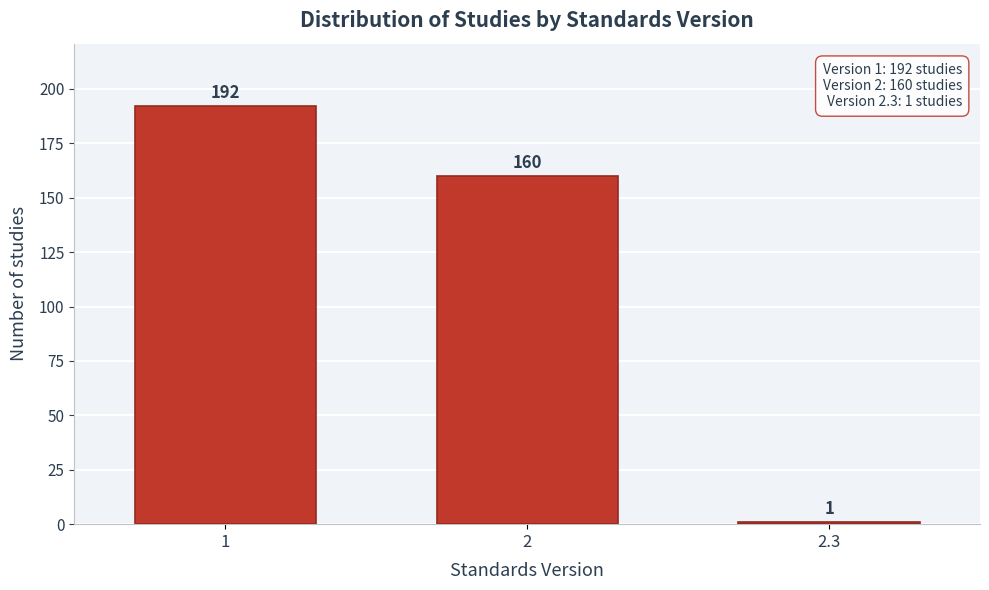

Reading left to right, extract all data points from this chart.

1=192	2=160	2.3=1